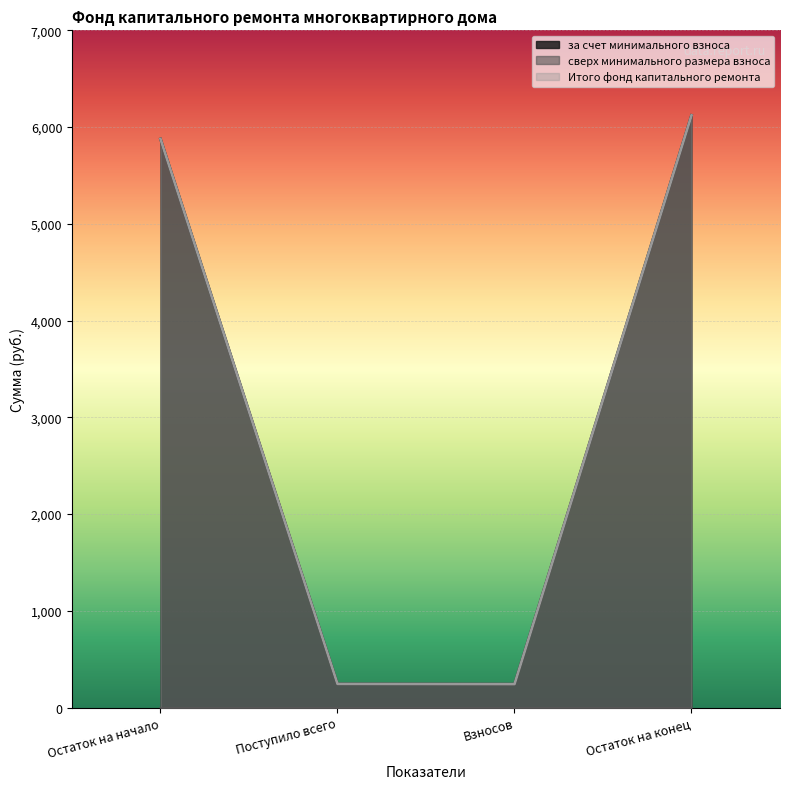

Which category has the lowest value across all series?

Взносов